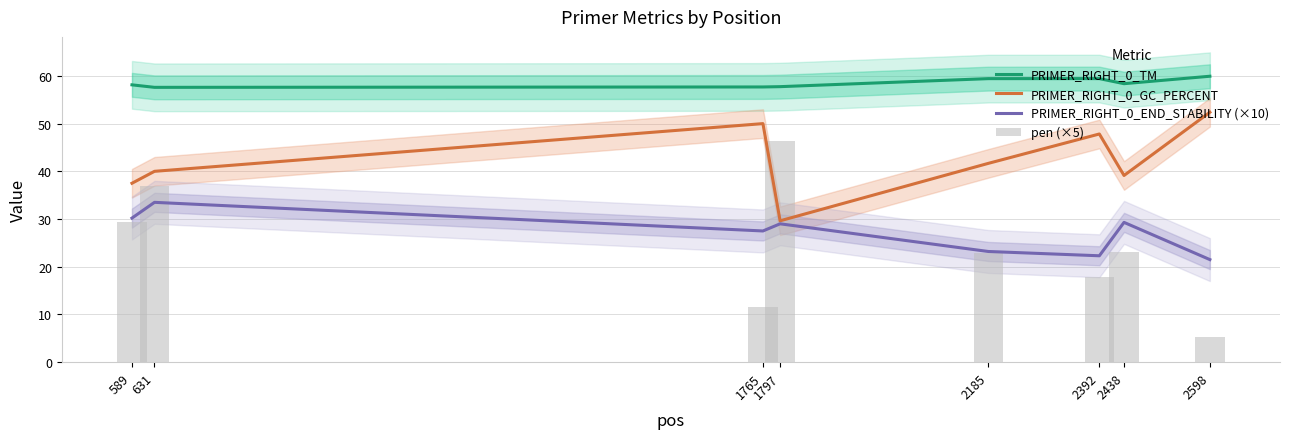

At which label does PRIMER_RIGHT_0_TM reach its minimum?

631